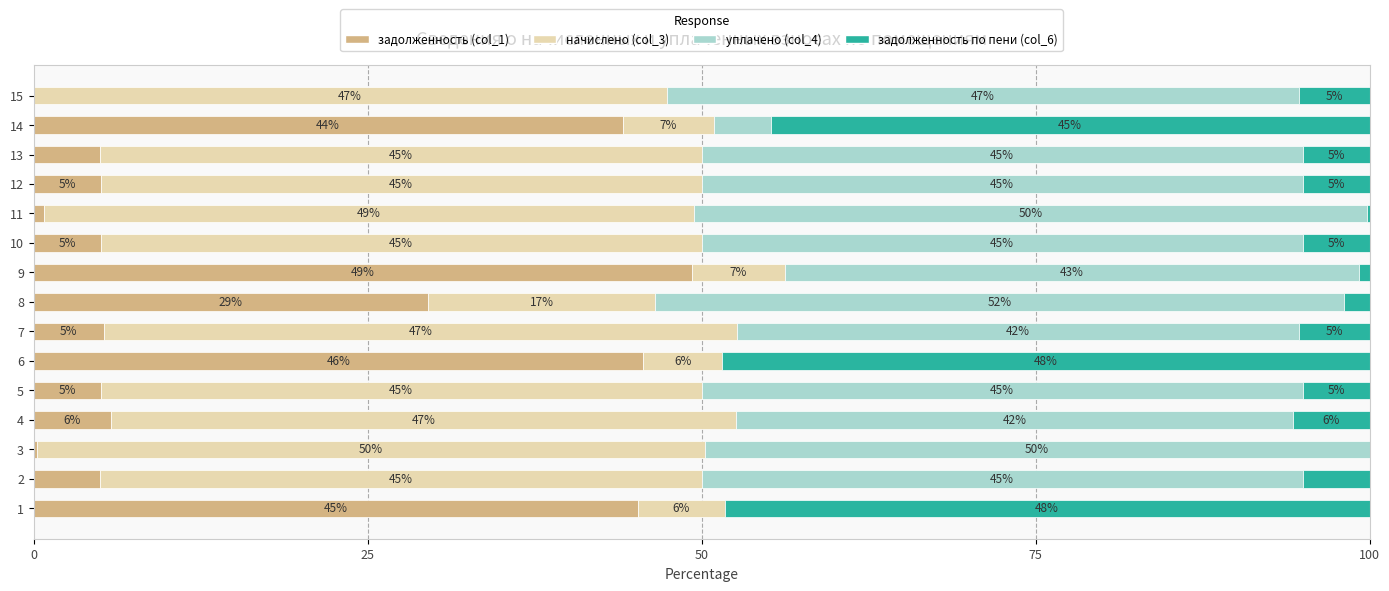

What is the highest value of the задолженность (col_1) series?

49.3